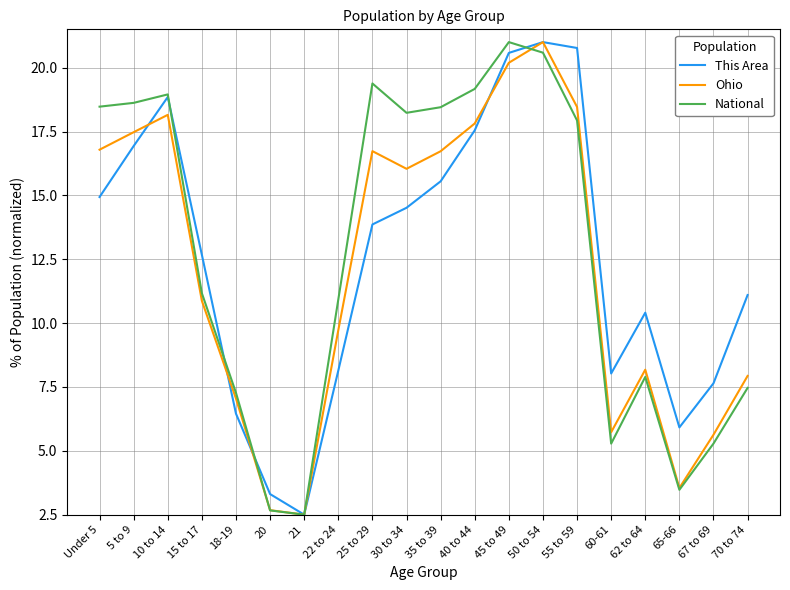

The This Area series shows 5.9 at 65-66. True or false?

True